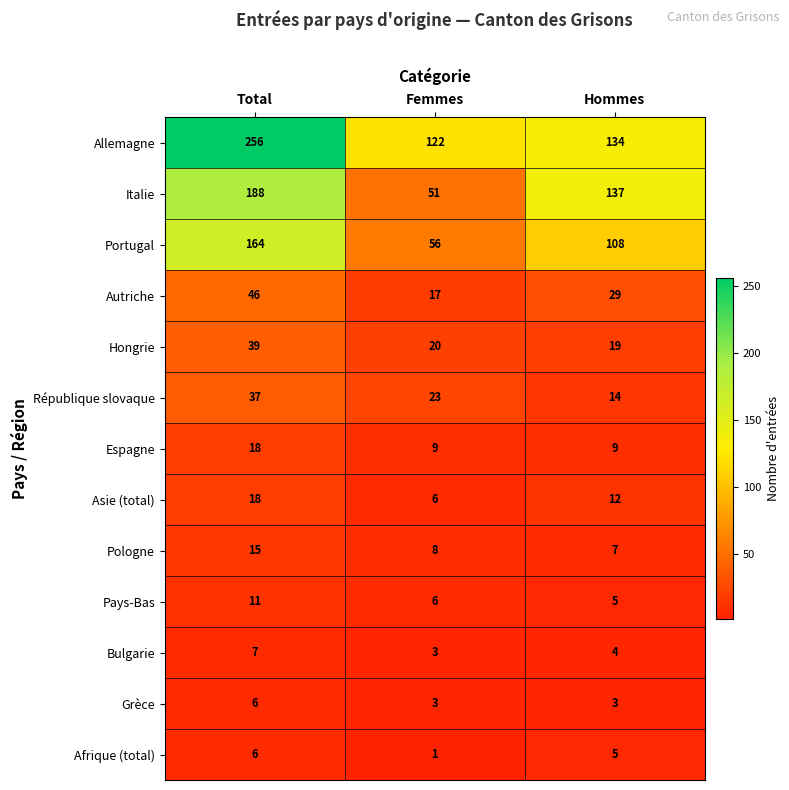

The value of Autriche at Hommes is 29. True or false?

True